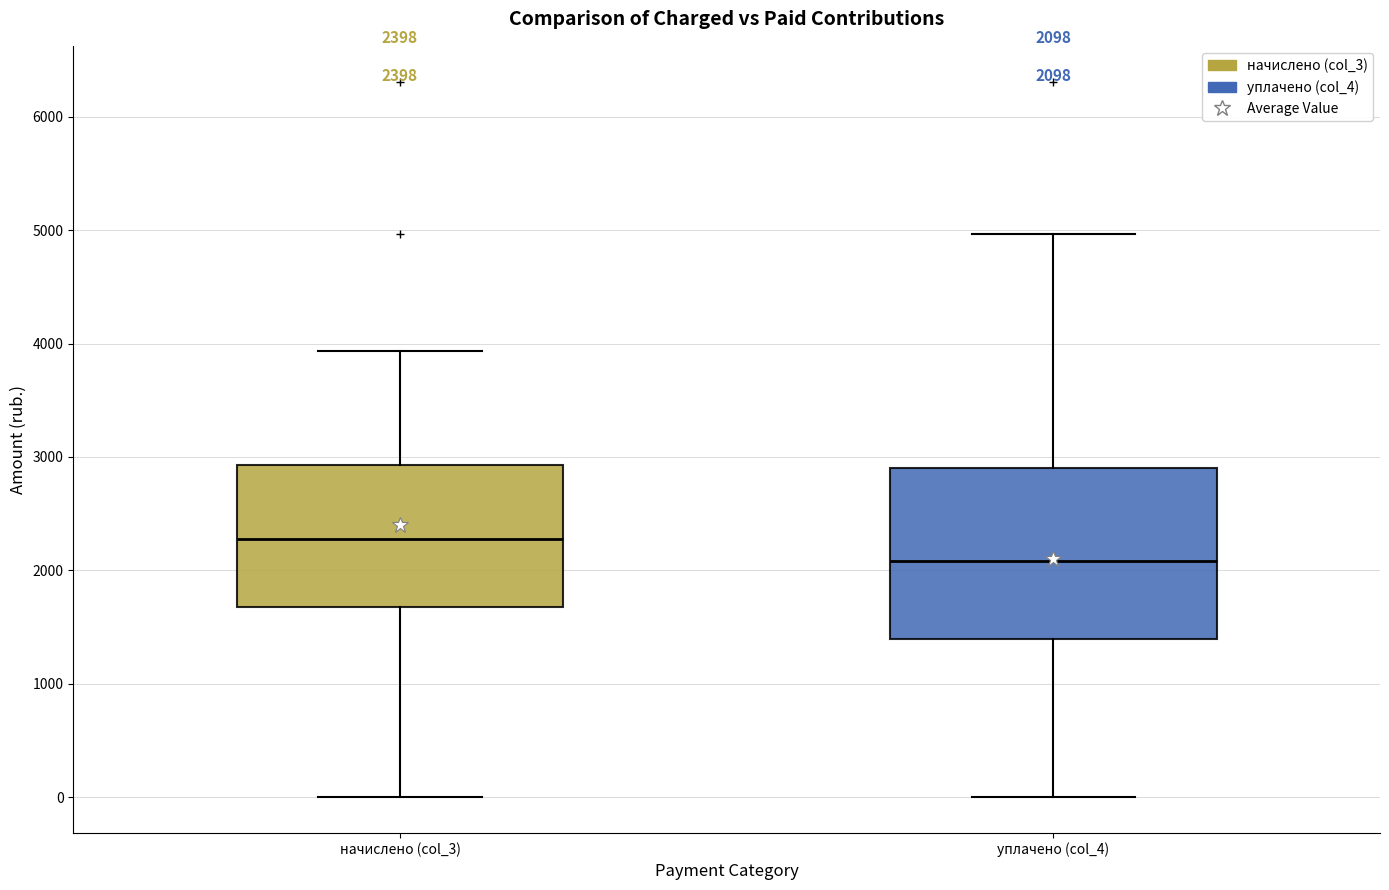

Comparing the boxes themselves (not the whiskers), which one is the tallest?

уплачено (col_4)